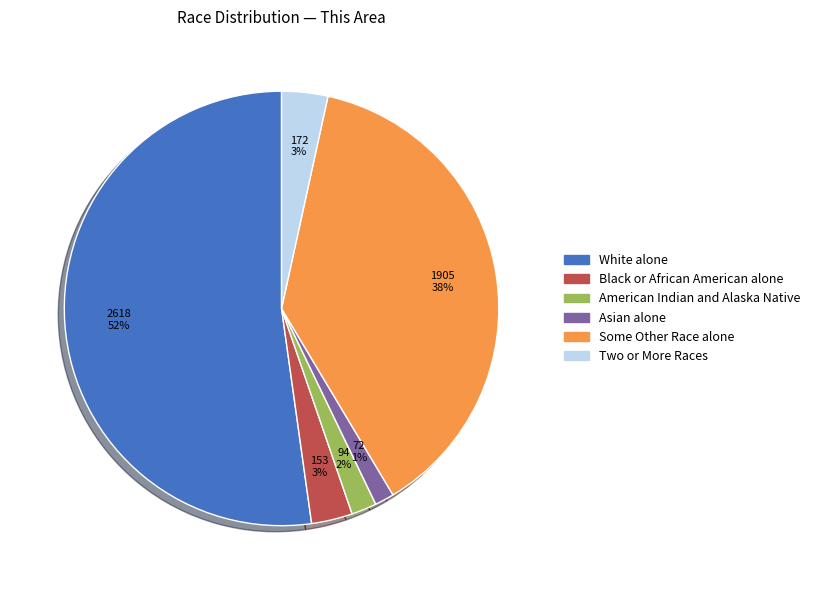

Is there a majority slice in this chart?

Yes